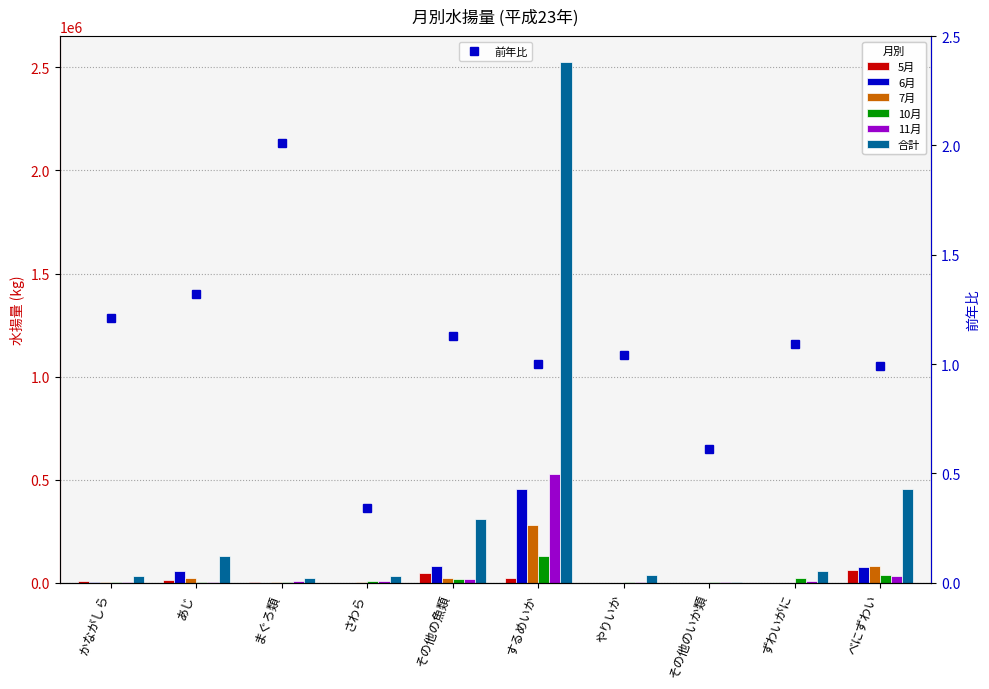

Reading right to left, transcribe all the data shown in this chart.

5月: べにずわい=59310	ずわいがに=0	その他のいか類=170	やりいか=176	するめいか=24446	その他の魚類=48090	さわら=132	まぐろ類=1268	あじ=13213	かながしら=5529
6月: べにずわい=77370	ずわいがに=0	その他のいか類=130	やりいか=42	するめいか=456572	その他の魚類=82120	さわら=281	まぐろ類=69	あじ=54847	かながしら=4802
7月: べにずわい=78890	ずわいがに=0	その他のいか類=91	やりいか=0	するめいか=281589	その他の魚類=21201	さわら=2378	まぐろ類=5202	あじ=23861	かながしら=1609
10月: べにずわい=38481	ずわいがに=22510	その他のいか類=2166	やりいか=1369	するめいか=129130	その他の魚類=18091	さわら=7725	まぐろ類=3361	あじ=4161	かながしら=3296
11月: べにずわい=34340	ずわいがに=7716	その他のいか類=1504	やりいか=1955	するめいか=526061	その他の魚類=17414	さわら=8029	まぐろ類=7395	あじ=1458	かながしら=1926
合計: べにずわい=452231	ずわいがに=58546	その他のいか類=4792	やりいか=35098	するめいか=2525616	その他の魚類=309817	さわら=31366	まぐろ類=20849	あじ=127150	かながしら=34309